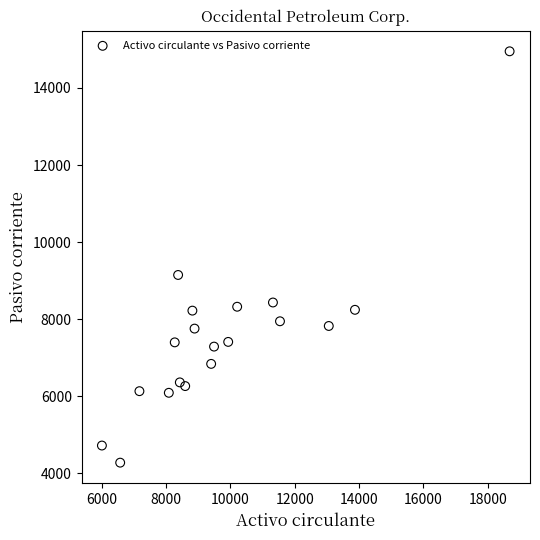

What Y value in the scatter plot is closest to 9614?

9148